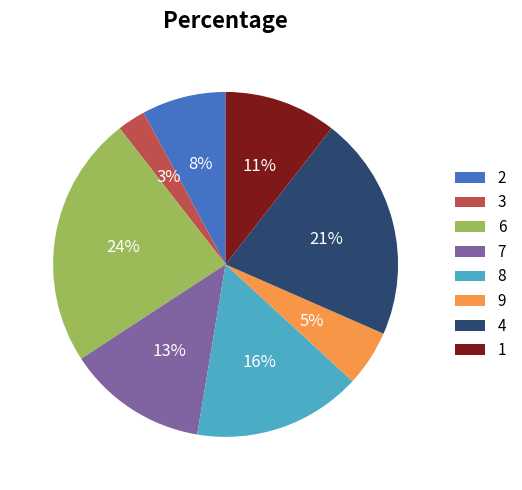

Is the sum of 4 and 1 greater than half?

No